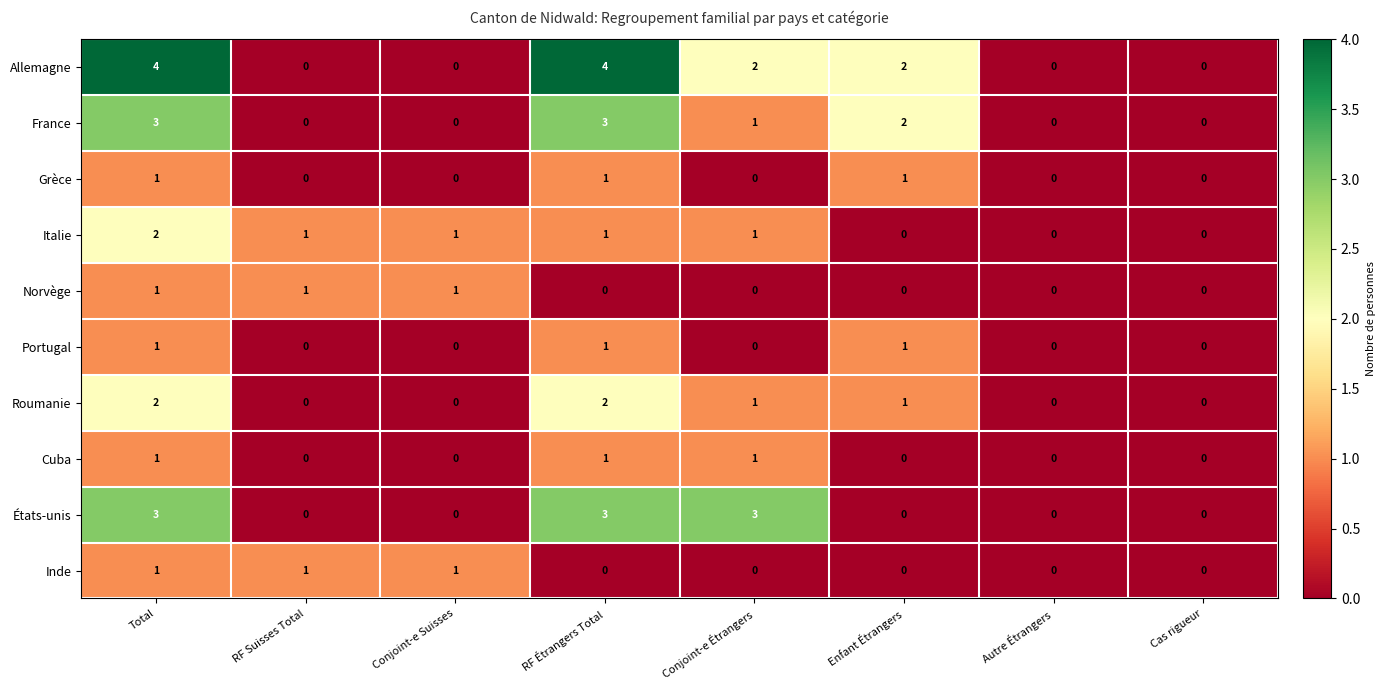

What is the maximum value shown in the chart?

4